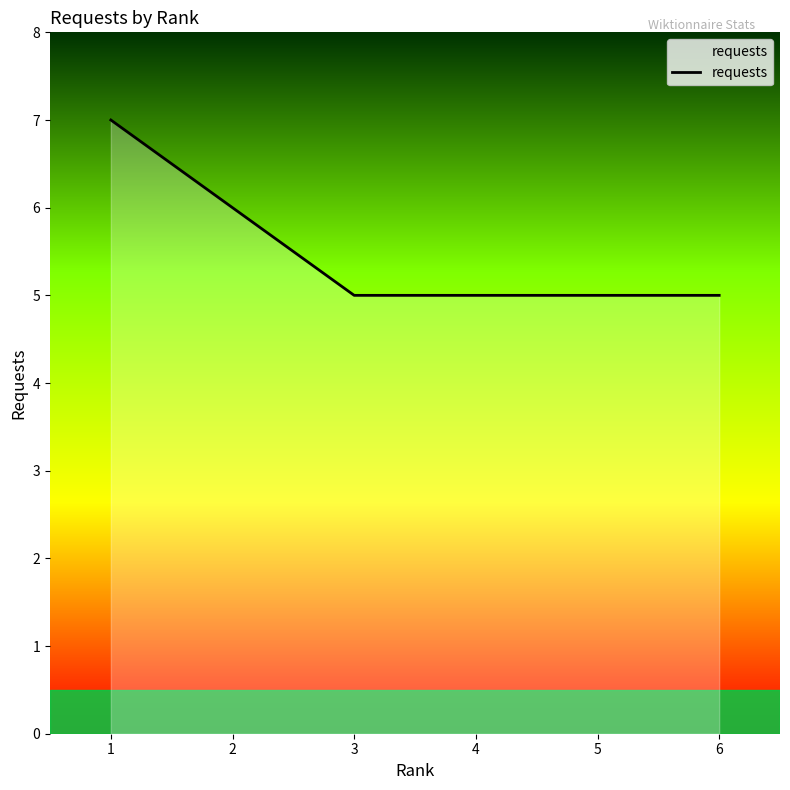

The chart shows a value of 5 at 6. True or false?

True